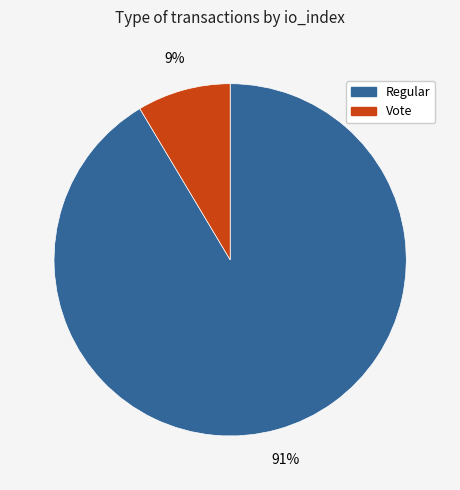

Which has a higher value, Regular or Vote?

Regular